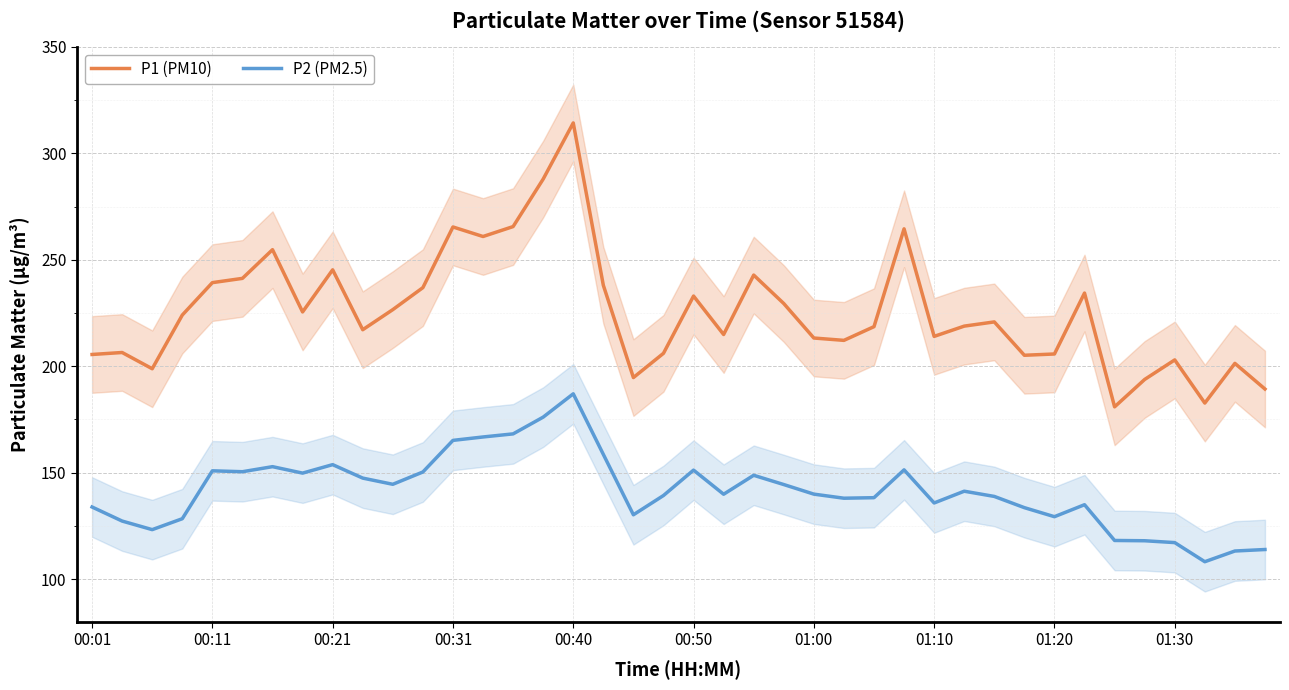

Which category has the lowest value across all series?

37